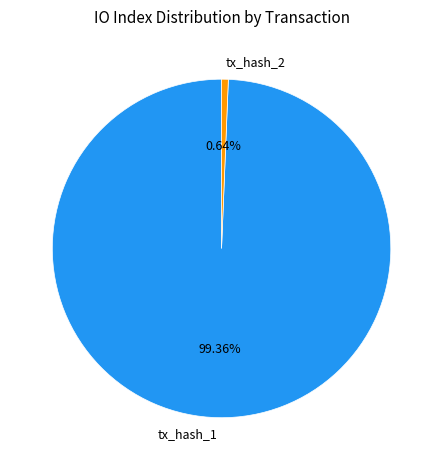

To the nearest percent, what percentage of the pie is tx_hash_1?

99%